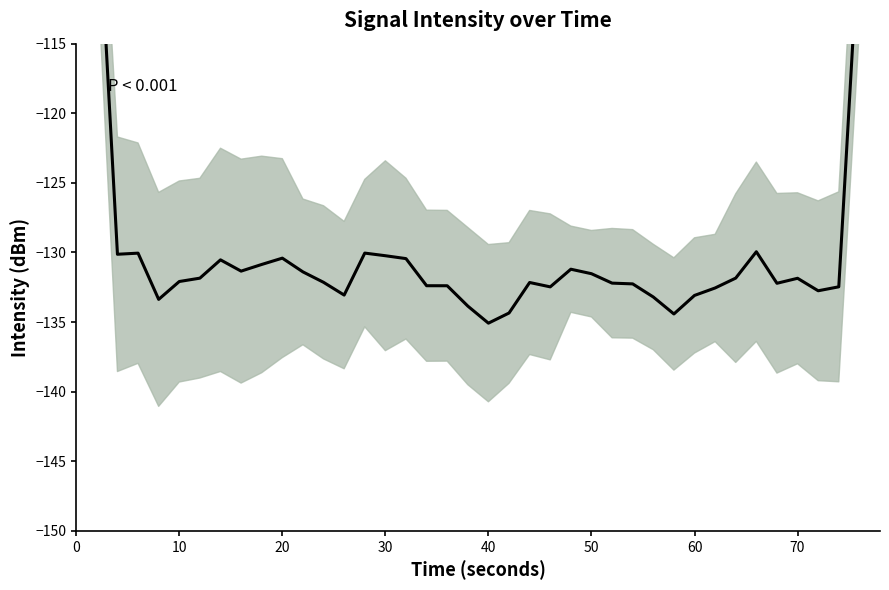

Count the number of data series in this chart.

1